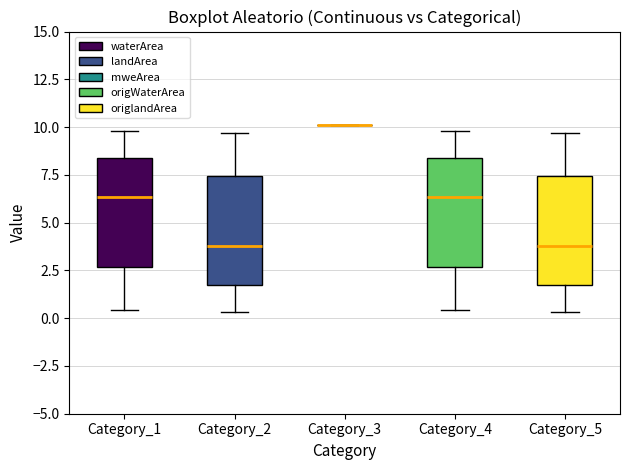

Reading left to right, read every box against the y-axis: the position of its median line, the range the box covers, and the ends of its whiskers. The values are not printed on the chart, so give them approximately, as read against the axis.

Category_1: median 6.5, box 2.5 to 8.5, whiskers 0.5 to 10.0
Category_2: median 4.0, box 1.5 to 7.5, whiskers 0.5 to 9.5
Category_3: box collapsed to a line at 10.0, whiskers 10.0 to 10.0
Category_4: median 6.5, box 2.5 to 8.5, whiskers 0.5 to 10.0
Category_5: median 4.0, box 1.5 to 7.5, whiskers 0.5 to 9.5